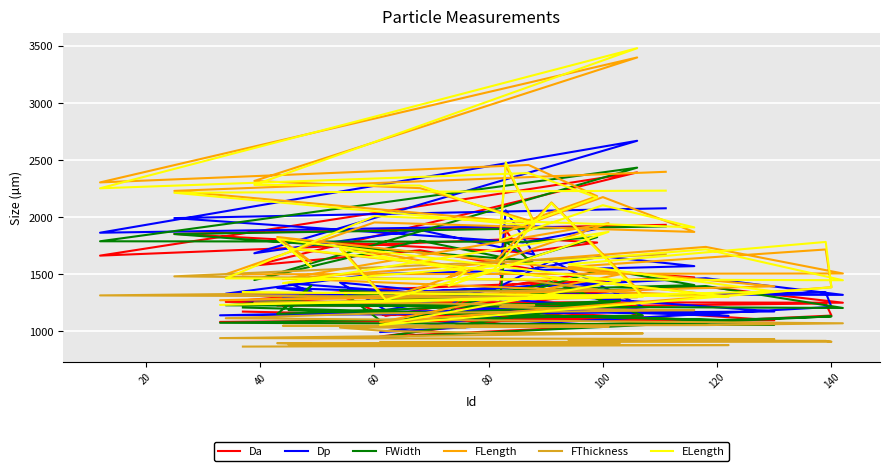

Reading left to right, list all the values displayed in this chart.

Da: 1929.5	1850.3	1688.7	1774.3	1810.5	1659.6	2389.0	1573.6	1706.4	1537.4	1882.4	1386.8	1523.5	1469.0	1362.8	1254.4	1246.9	1386.7	1221.4	1346.7	1153.7	1259.6	1311.9	1131.6	1295.1	1452.5	1112.4	1078.6	1092.8	1213.8	1240.4	1134.3	949.9	1221.3	1222.0	1242.3	1269.4	1081.0	1169.1
Dp: 2074.6	1988.7	1774.7	1893.9	1918.7	1860.3	2666.1	1680.3	1884.9	1668.1	2056.9	1492.7	1653.4	1567.5	1497.4	1325.9	1315.6	1461.6	1286.3	1424.4	1216.4	1316.9	1424.0	1181.0	1366.0	1616.0	1210.4	1136.4	1170.2	1302.0	1337.1	1210.0	989.5	1281.5	1376.9	1344.5	1416.4	1131.2	1270.0
FWidth: 1915.5	1848.5	1621.2	1821.6	1781.2	1785.4	2430.7	1445.5	1791.0	1588.3	1782.0	1271.9	1540.9	1401.4	1322.8	1224.3	1200.8	1393.1	1231.2	1234.2	1157.2	1296.8	1356.4	1054.0	1309.6	1428.3	1135.6	1070.8	1054.0	1051.9	1124.4	1127.5	943.5	1263.8	1148.4	1396.9	1181.1	1093.2	1204.8
FLength: 2394.4	2226.9	1951.5	2180.5	2454.2	2301.4	3396.5	2314.0	2250.9	1953.7	2447.5	1851.0	2172.4	1867.4	1950.5	1495.9	1503.1	1736.0	1454.1	1943.9	1469.6	1549.1	1738.7	1281.6	1601.0	2125.7	1319.0	1268.5	1390.8	1559.9	1713.6	1382.6	1076.9	1495.8	1822.9	1604.4	1721.0	1301.6	1474.7
FThickness: 1670.9	1477.8	1447.8	1363.8	1350.5	1310.9	1293.8	1248.3	1242.6	1225.4	1215.8	1208.9	1188.6	1181.7	1152.8	1110.9	1066.6	1050.7	1044.5	1034.5	1034.2	1030.4	1028.7	999.2	981.9	980.7	978.3	936.7	928.0	919.2	912.5	904.8	902.5	895.0	892.5	885.2	878.9	875.5	862.2
ELength: 2229.2	2210.7	1928.7	2168.8	2383.4	2249.8	3477.8	2279.5	2274.0	1930.1	2478.9	1793.6	2101.5	1907.1	2005.0	1460.1	1443.9	1715.0	1418.3	1867.7	1395.0	1522.6	1719.2	1272.1	1540.1	2119.7	1299.1	1227.9	1345.7	1583.1	1779.6	1382.2	1052.3	1437.0	1805.8	1558.0	1725.6	1299.6	1340.6